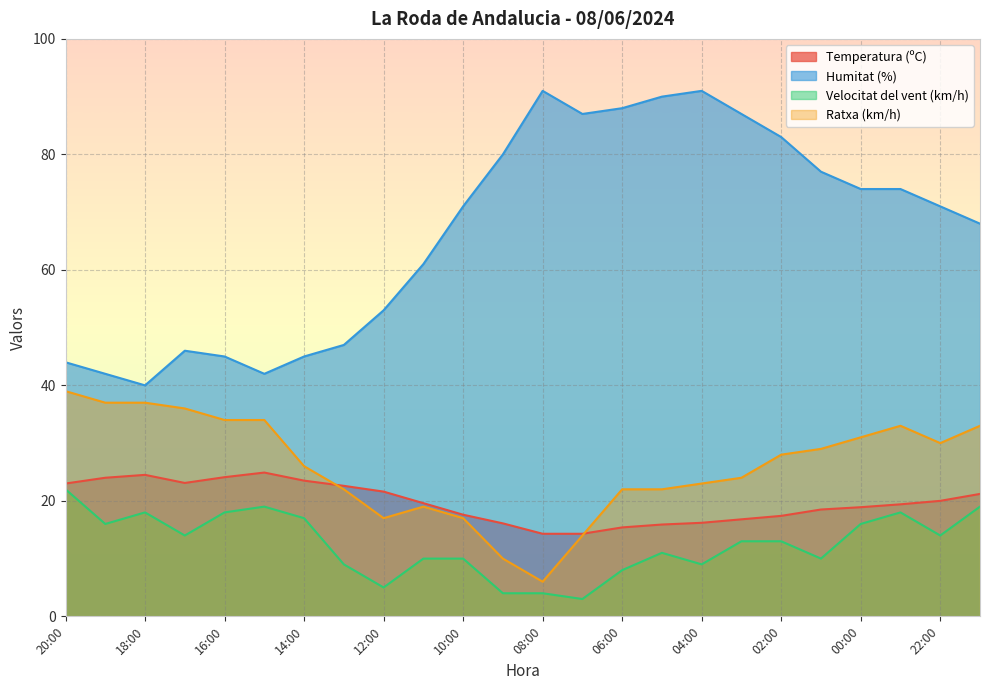

True or false: Humitat (%) and Ratxa (km/h) cross at least once.

False